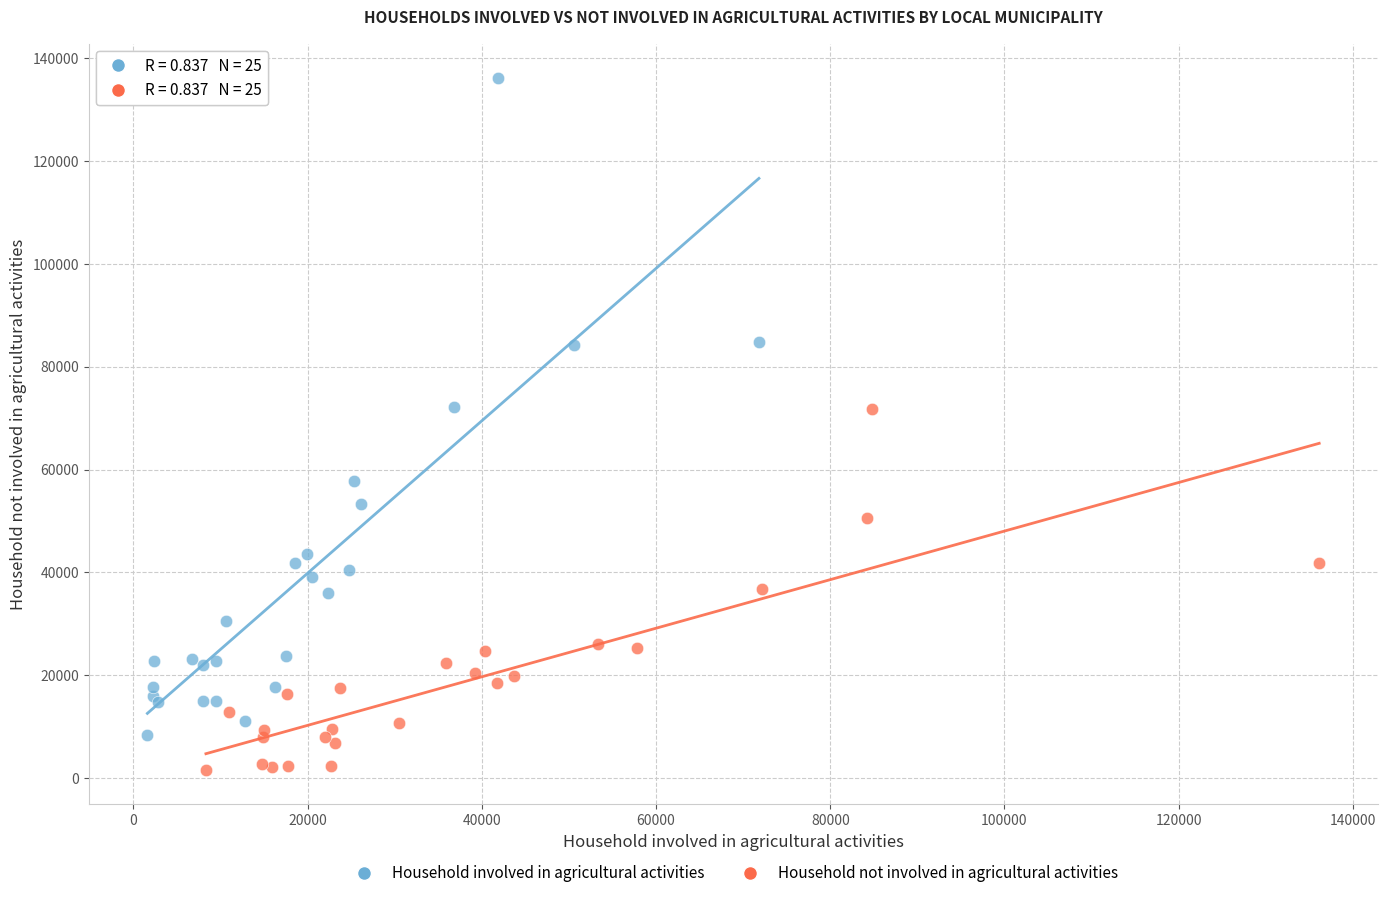

Which series reaches the maximum Y coordinate?

Household involved in agricultural activities